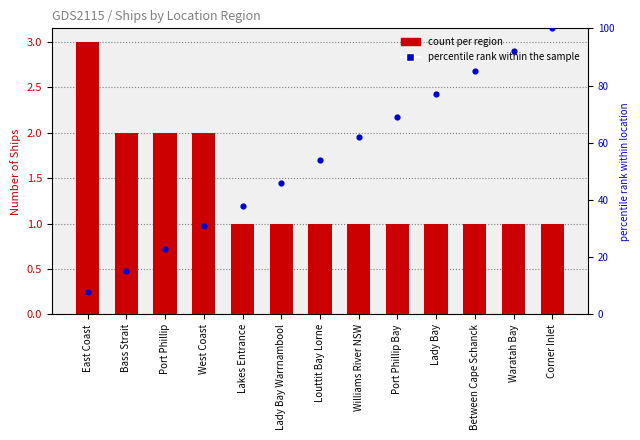

What are all the series names shown in the legend?

Count, percentile rank within the sample